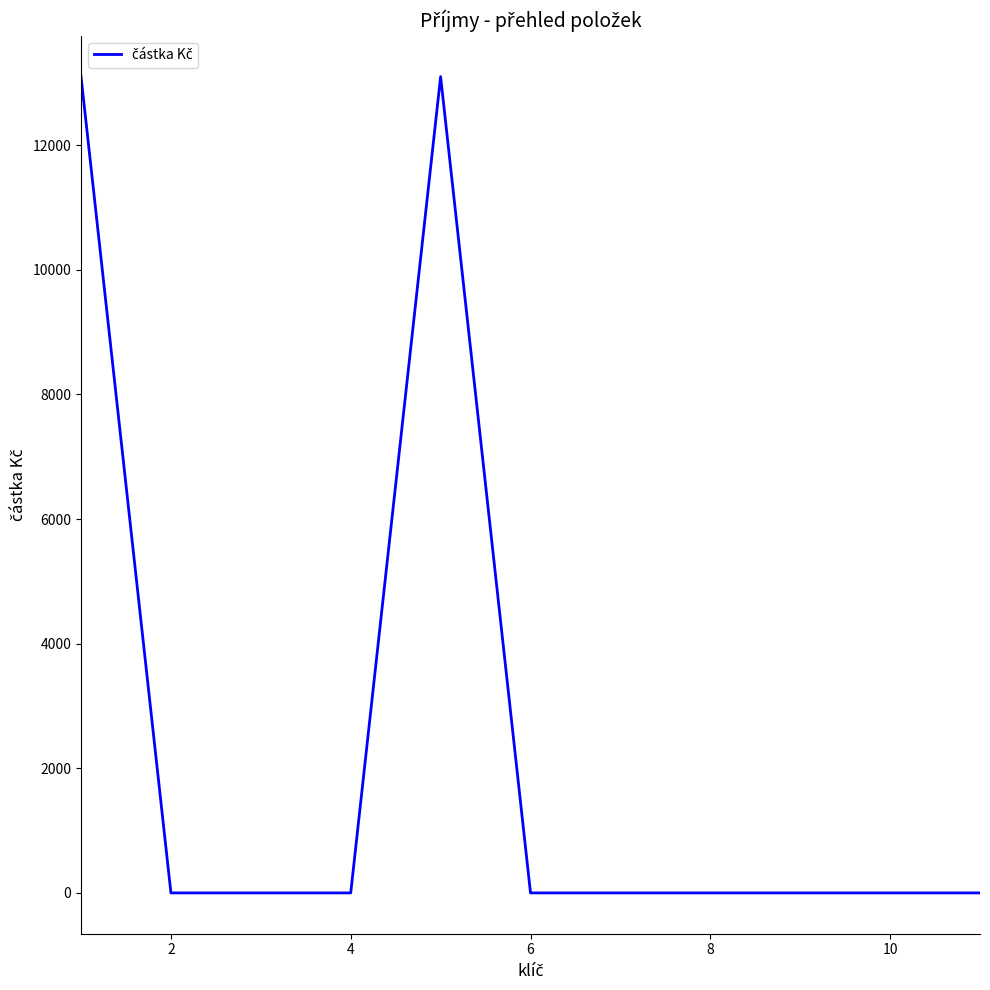

What is the maximum value shown in the chart?

13100